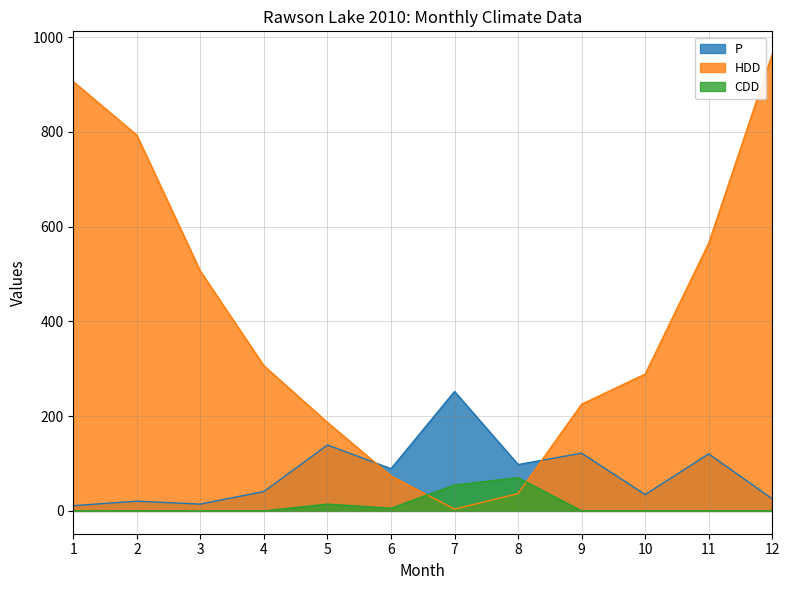

The value of CDD at 4 is 41.8. True or false?

False